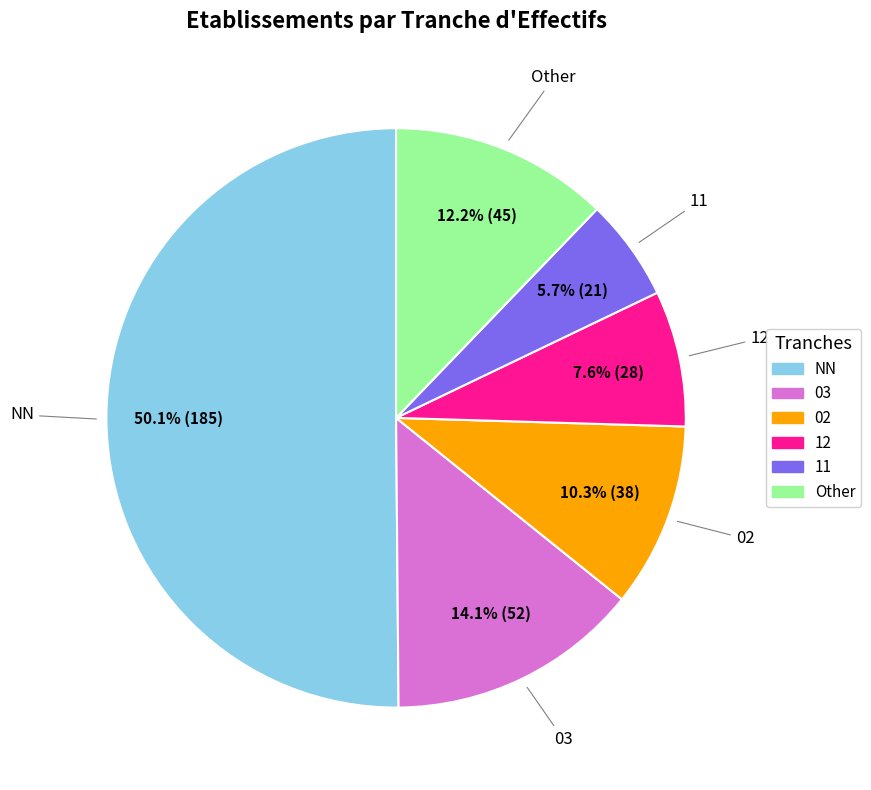

Rank the categories by value from highest to lowest.

NN, 03, Other, 02, 12, 11